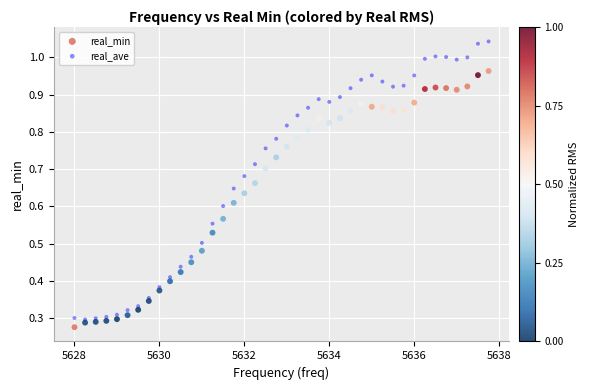

Which series contains the highest Y value?

real_ave